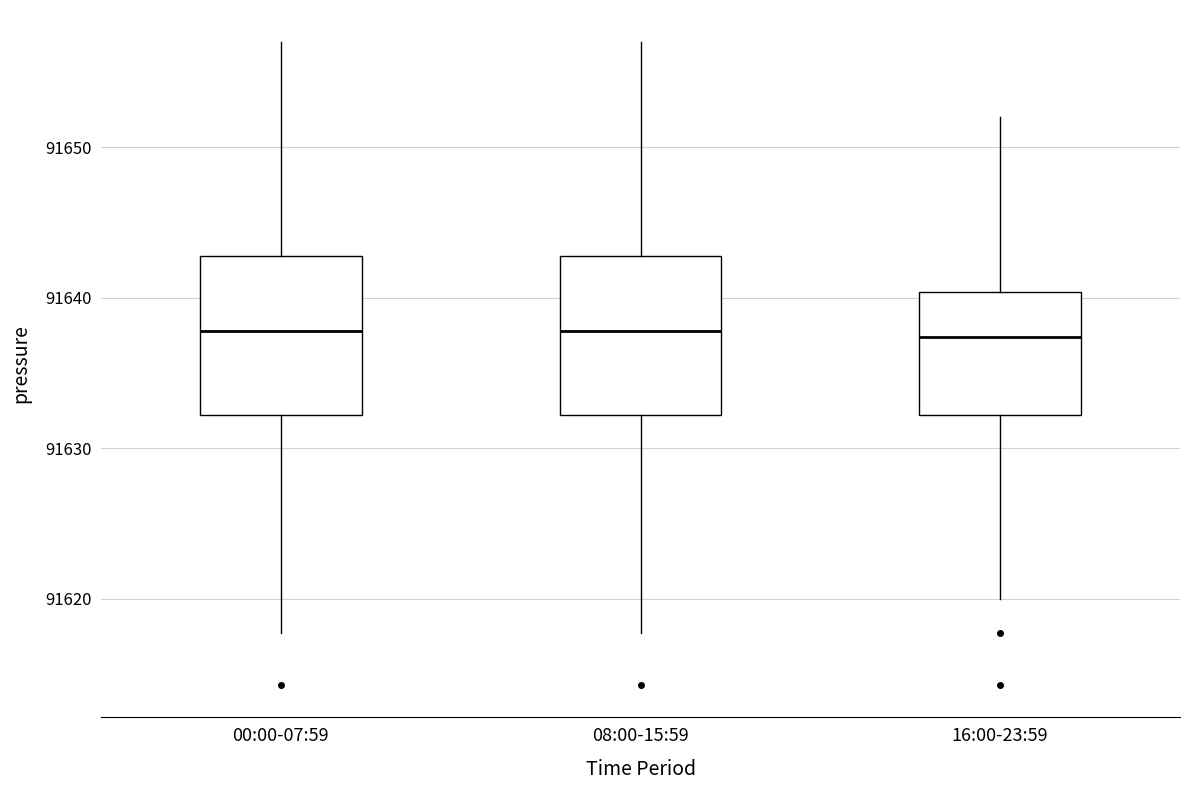

Where is the lower edge of the box for 00:00-07:59 on the y-axis? The values are not printed on the chart, so give them approximately, as read against the axis.

91632